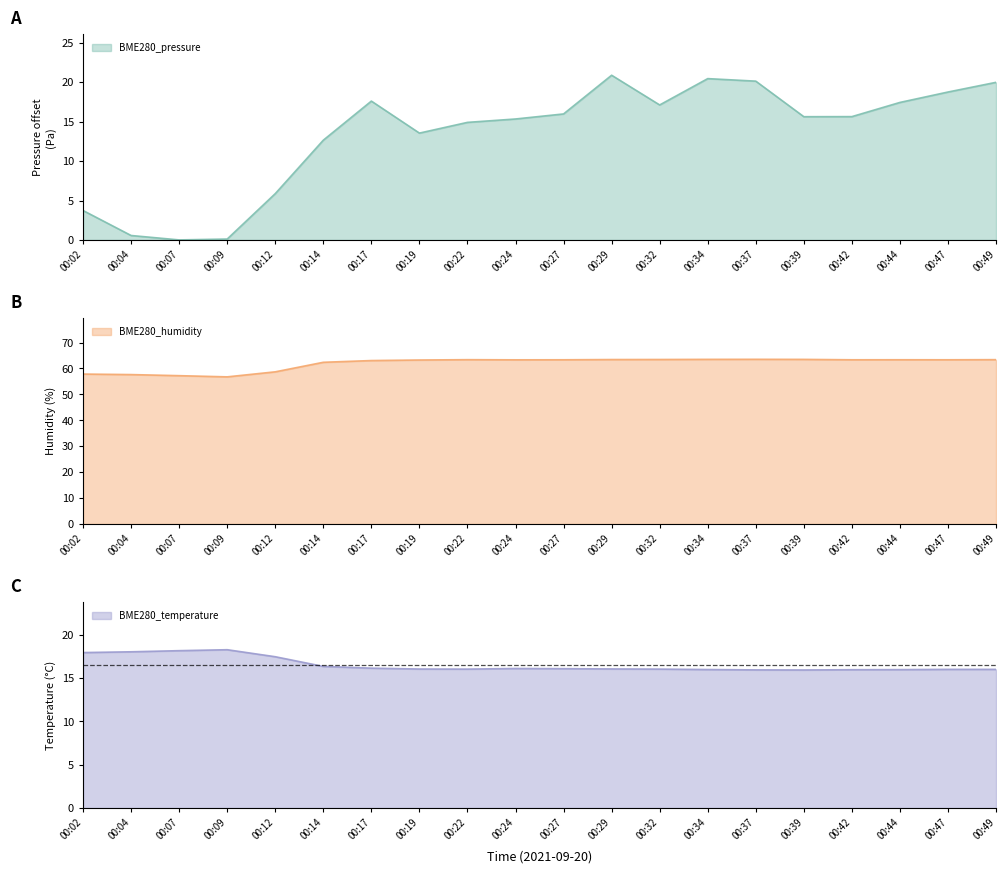

Reading right to left, transcribe all the data shown in this chart.

BME280_pressure: 20.0	18.8	17.4	15.6	15.6	20.1	20.5	17.1	20.9	16.0	15.3	14.9	13.6	17.6	12.6	5.9	0.1	0.0	0.6	3.7
BME280_humidity: 63.4	63.3	63.4	63.3	63.5	63.5	63.5	63.5	63.4	63.3	63.3	63.4	63.2	63.0	62.4	58.7	56.8	57.2	57.6	57.8
BME280_temperature: 16.0	16.0	16.0	16.0	15.9	16.0	16.0	16.1	16.1	16.1	16.1	16.1	16.1	16.2	16.4	17.5	18.3	18.2	18.1	18.0